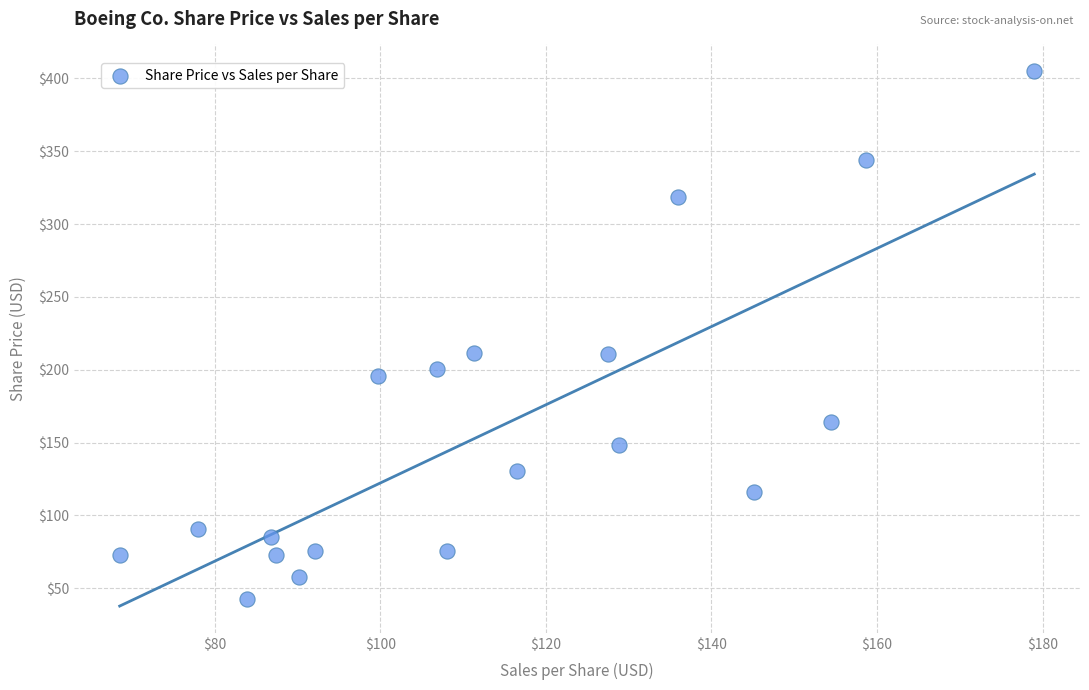

What is the range of Y values (max minus min)?

362.1